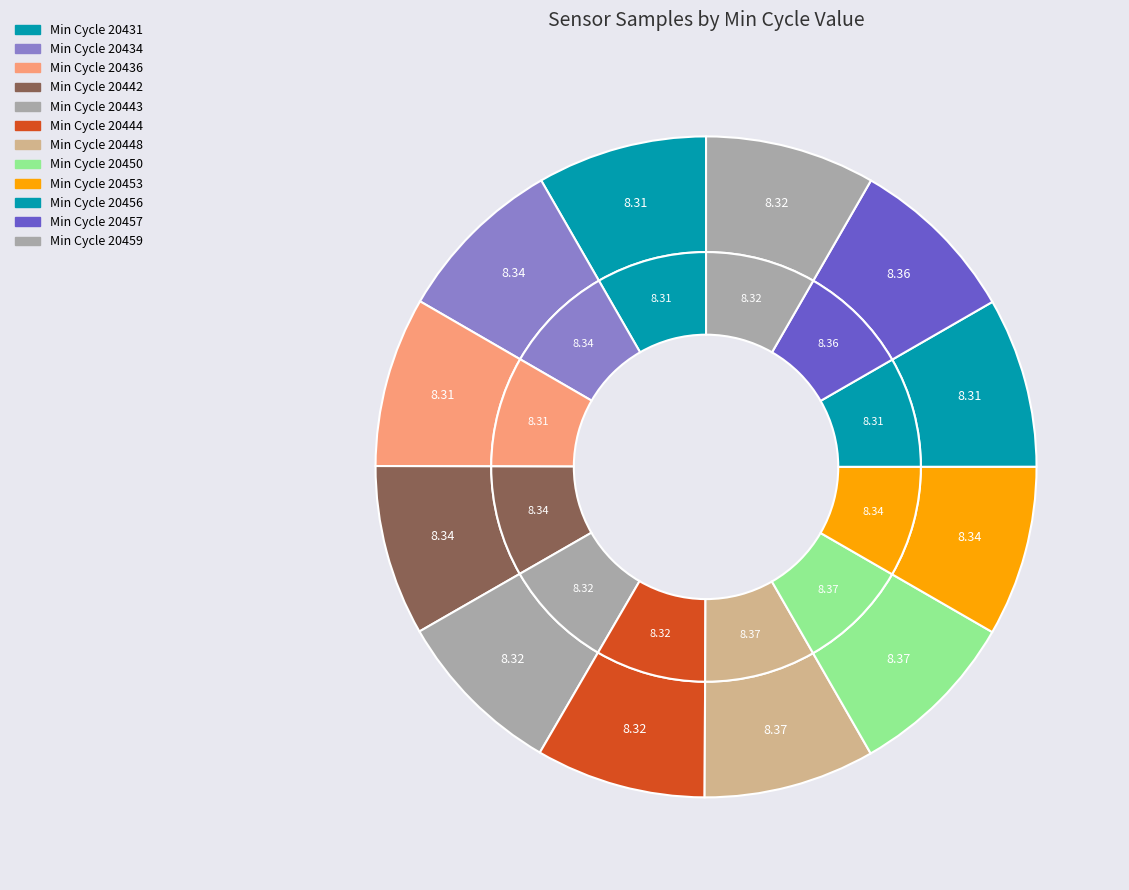

To the nearest percent, what portion does 20450 represent?

8%